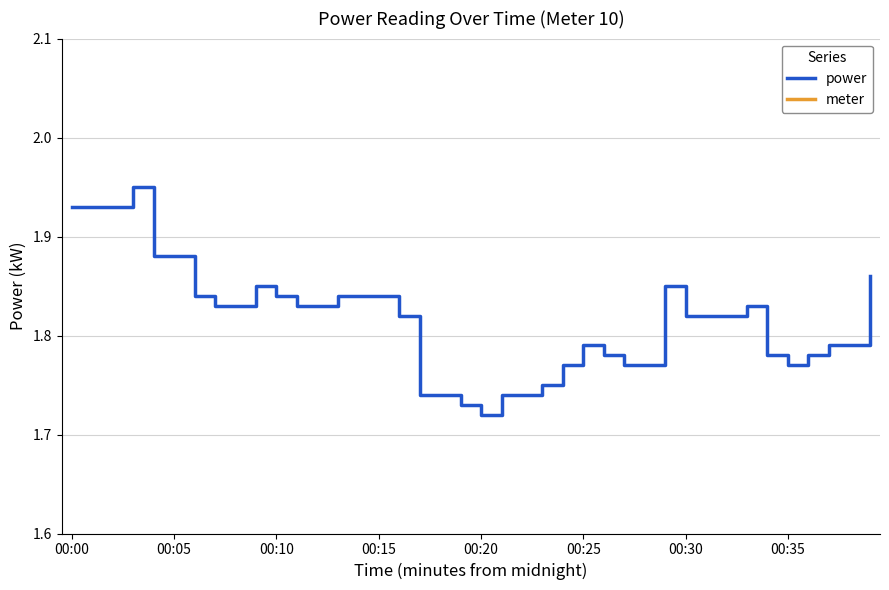

At which label does power reach its minimum?

00:20